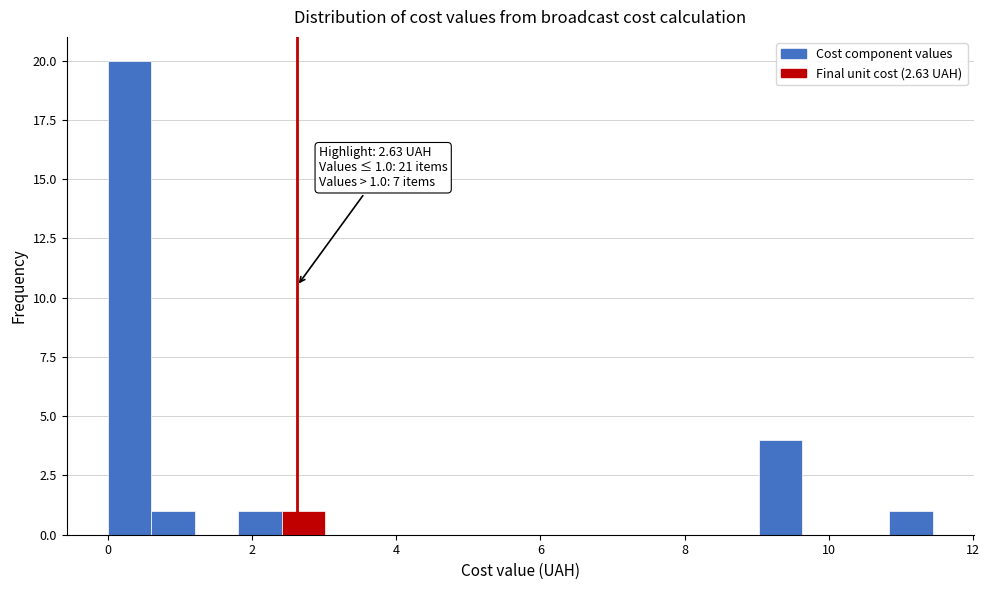

Read against the x-axis, roughly where is the centre of the tallest bar?

0.4